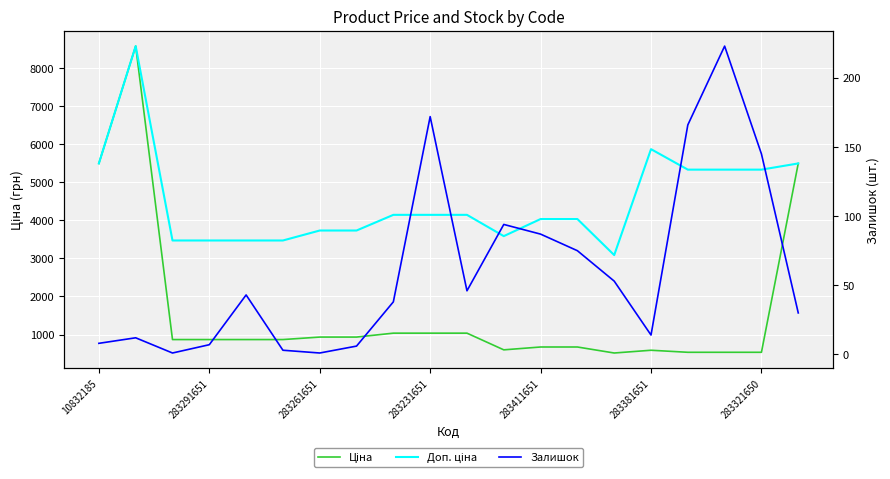

Rank the series at 283321650 from lowest to highest value.

Залишок, Ціна, Доп. ціна